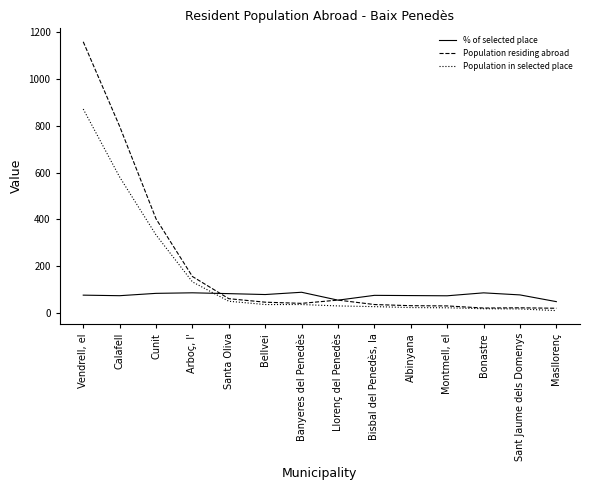

What is the total value across all series at Vendrell, el?

2107.2